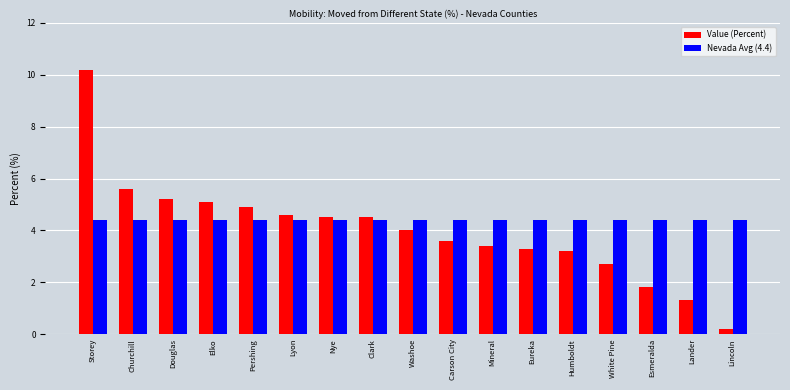

What position from the right is Esmeralda?

3